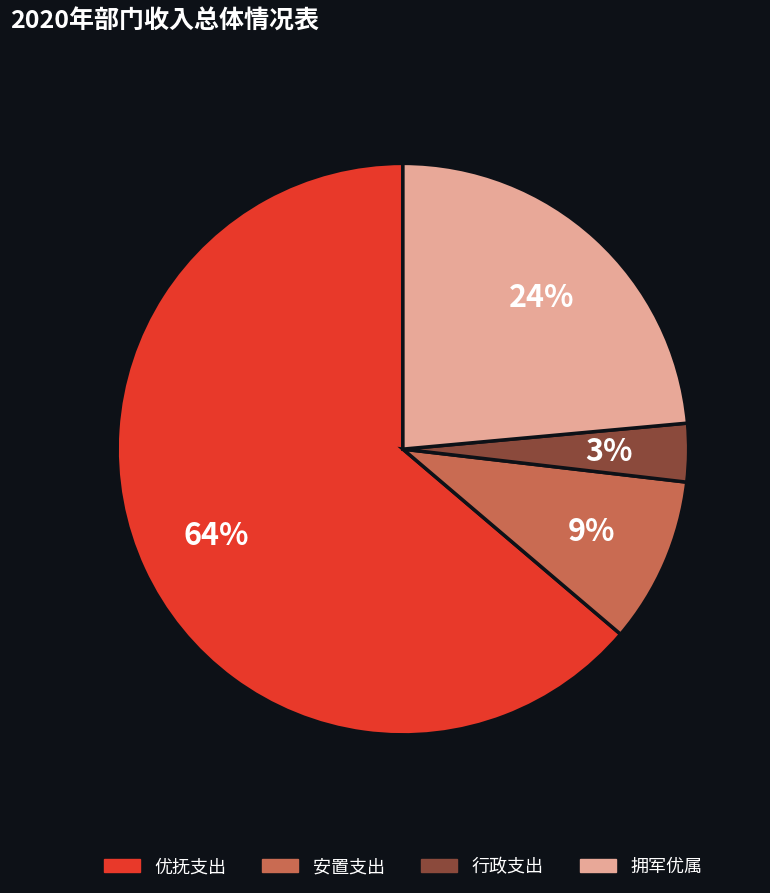

To the nearest percent, what is the average slice percentage?

25%